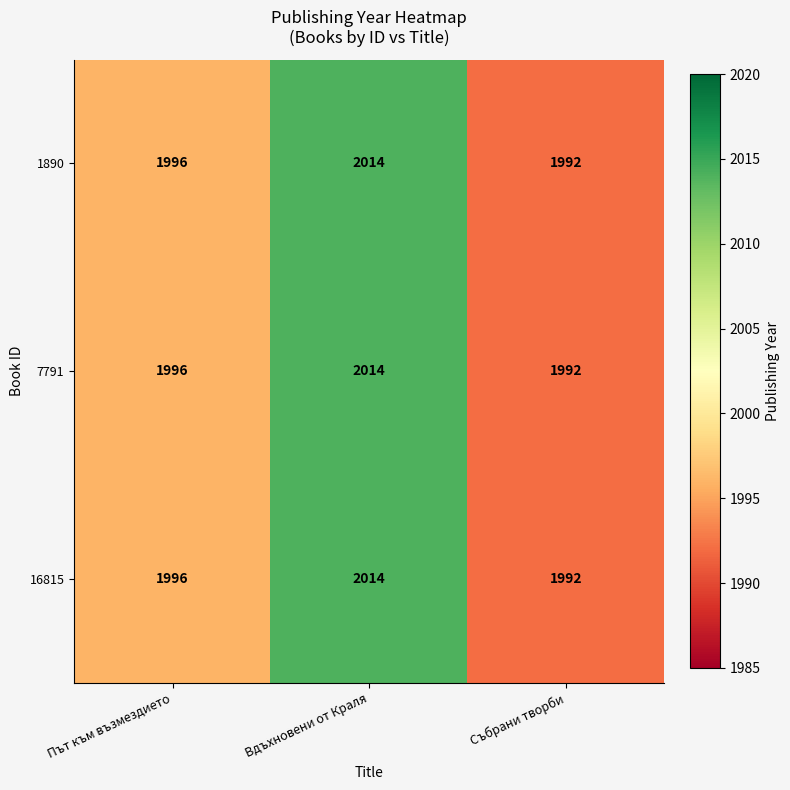

The value of 16815 at Събрани творби is 2887. True or false?

False